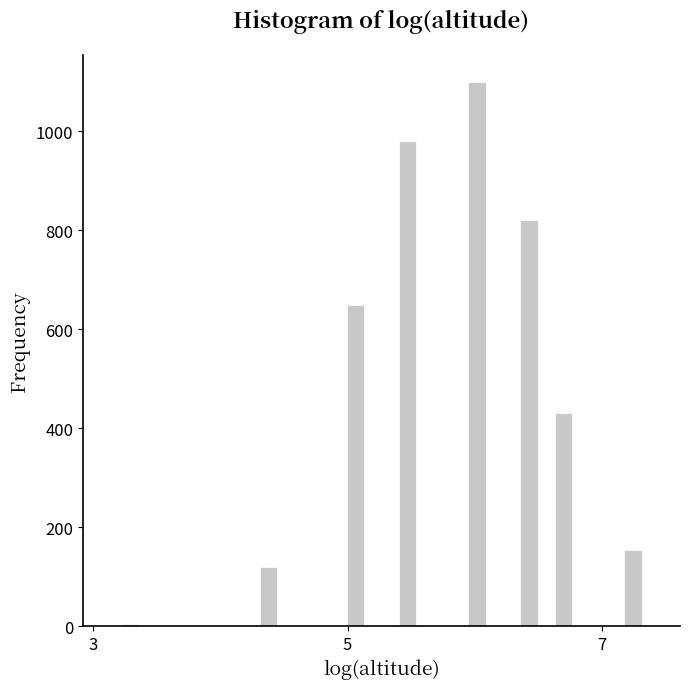

Read against the x-axis, roughly where is the centre of the tallest bar?

6.0